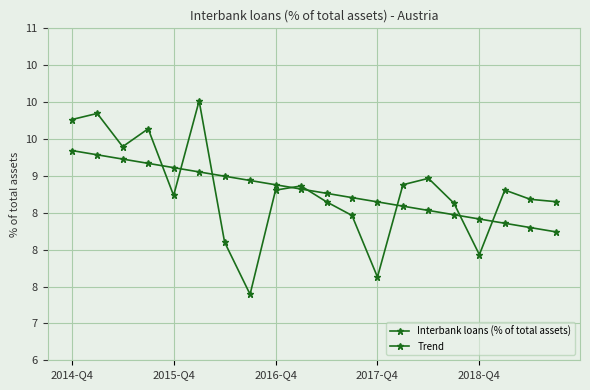

Is this an area chart (filled region under the line)?

No